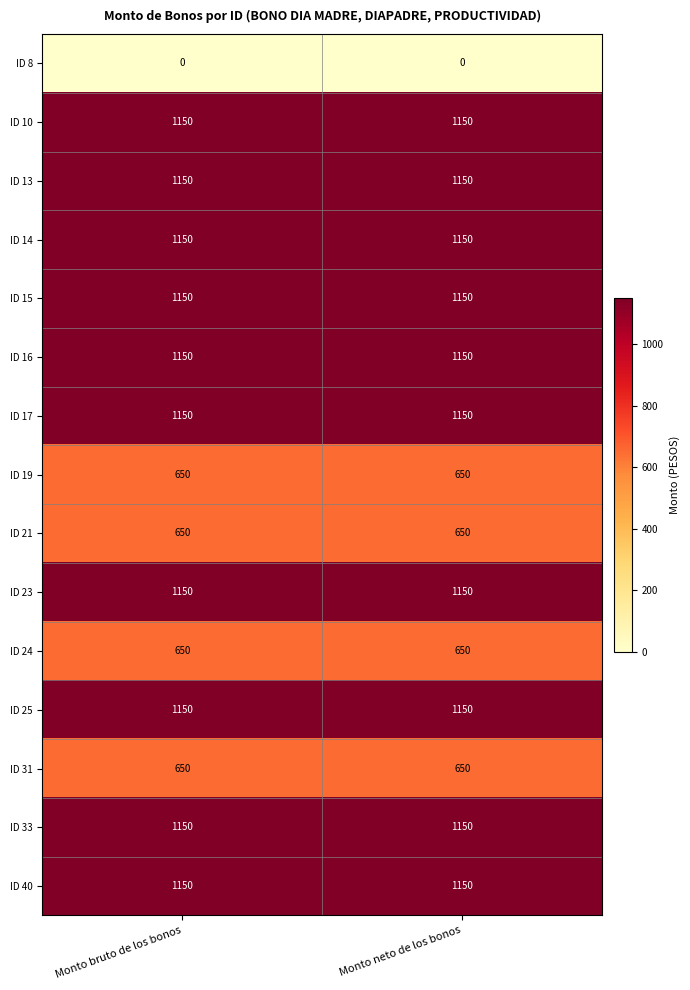

Reading left to right, list all the values displayed in this chart.

ID 8: Monto bruto de los bonos=0	Monto neto de los bonos=0
ID 10: Monto bruto de los bonos=1150	Monto neto de los bonos=1150
ID 13: Monto bruto de los bonos=1150	Monto neto de los bonos=1150
ID 14: Monto bruto de los bonos=1150	Monto neto de los bonos=1150
ID 15: Monto bruto de los bonos=1150	Monto neto de los bonos=1150
ID 16: Monto bruto de los bonos=1150	Monto neto de los bonos=1150
ID 17: Monto bruto de los bonos=1150	Monto neto de los bonos=1150
ID 19: Monto bruto de los bonos=650	Monto neto de los bonos=650
ID 21: Monto bruto de los bonos=650	Monto neto de los bonos=650
ID 23: Monto bruto de los bonos=1150	Monto neto de los bonos=1150
ID 24: Monto bruto de los bonos=650	Monto neto de los bonos=650
ID 25: Monto bruto de los bonos=1150	Monto neto de los bonos=1150
ID 31: Monto bruto de los bonos=650	Monto neto de los bonos=650
ID 33: Monto bruto de los bonos=1150	Monto neto de los bonos=1150
ID 40: Monto bruto de los bonos=1150	Monto neto de los bonos=1150